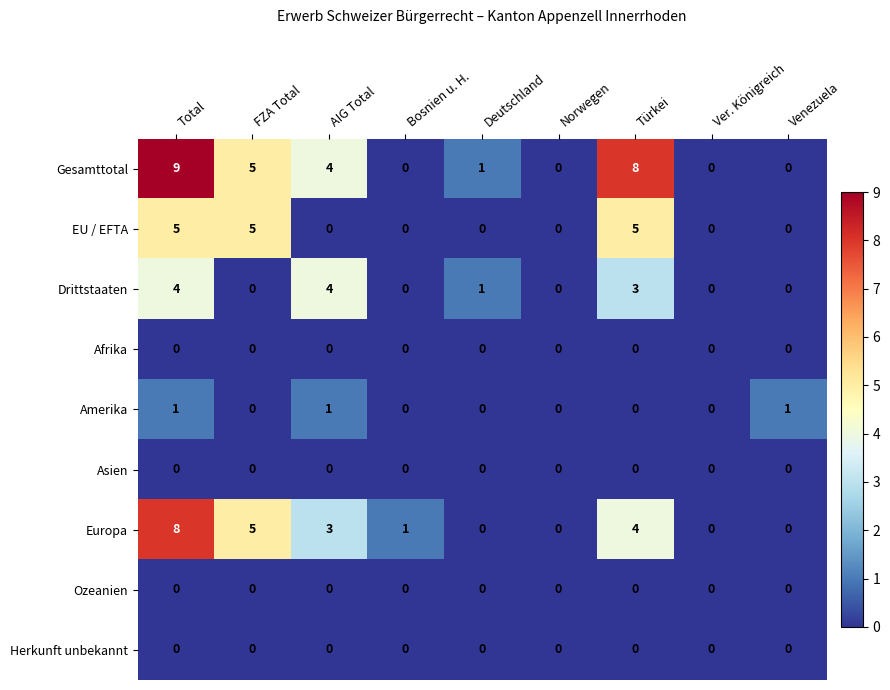

Which series has the largest range (max minus min)?

Gesamttotal